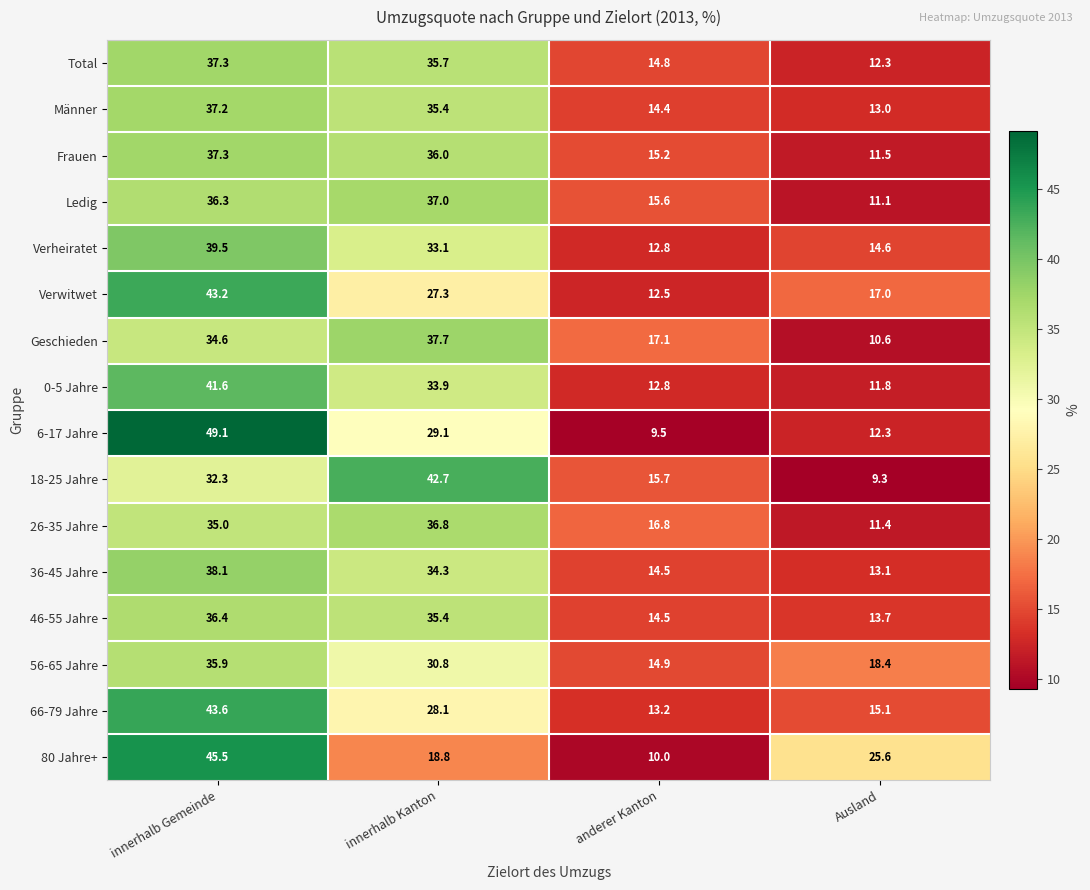

What is the sum of the 0-5 Jahre values at anderer Kanton and Ausland?

24.6